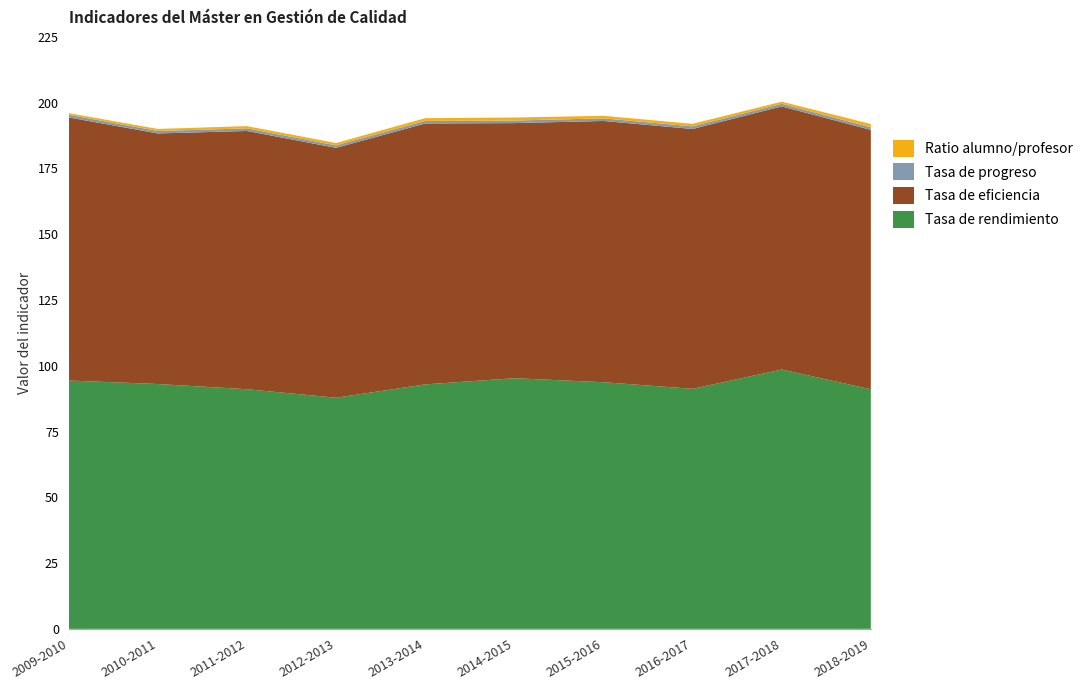

Reading right to left, extract all data points from this chart.

Tasa de rendimiento: 91.1	98.6	91.2	93.8	95.3	92.9	87.9	91.1	93.1	94.4
Tasa de eficiencia: 98.6	100.0	98.8	99.3	97.0	99.2	95.0	98.2	95.2	100.0
Tasa de progreso: 1.0	1.0	1.0	1.0	1.0	1.0	0.9	1.0	0.9	1.0
Ratio alumno/profesor: 1.2	0.8	1.0	1.0	1.2	1.0	0.9	0.9	0.8	0.6